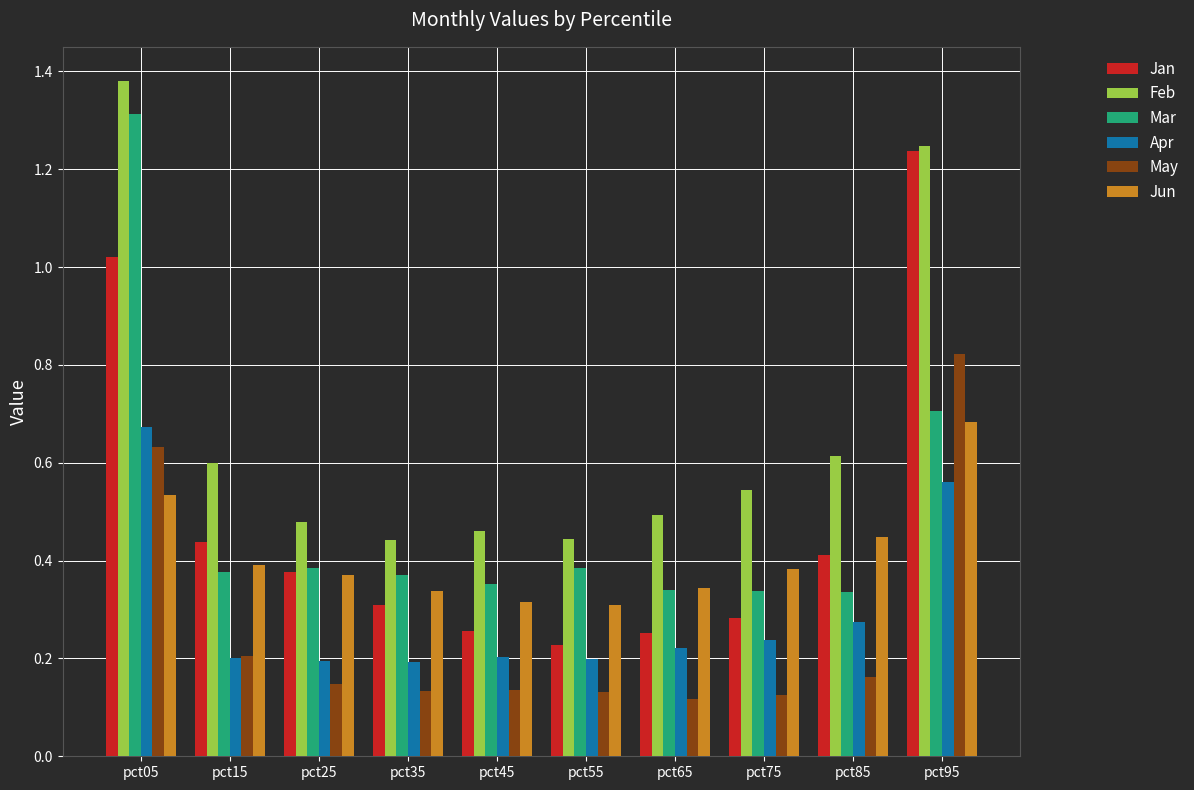

What are all the series names shown in the legend?

Jan, Feb, Mar, Apr, May, Jun